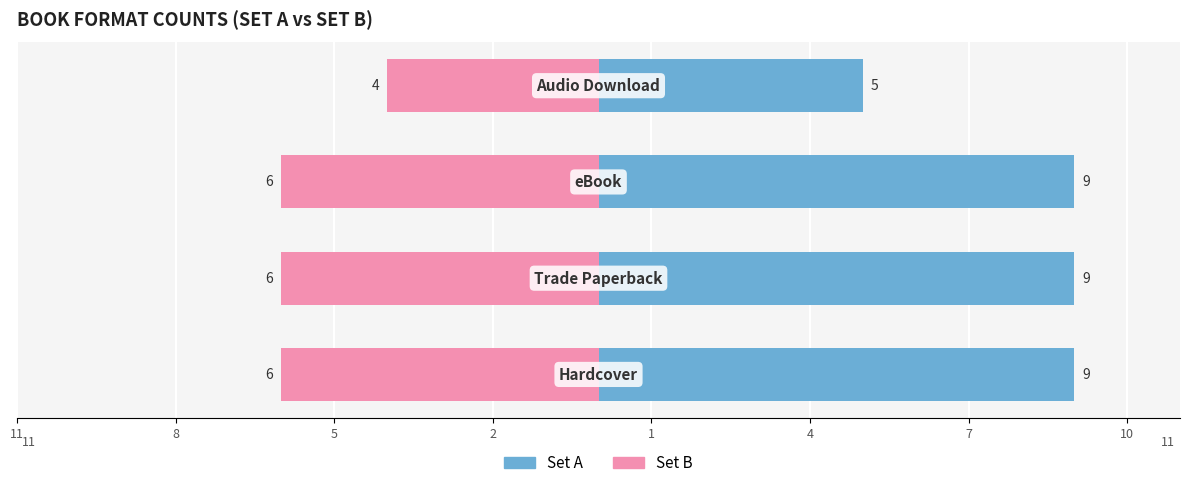

How many bars are there in total?

8